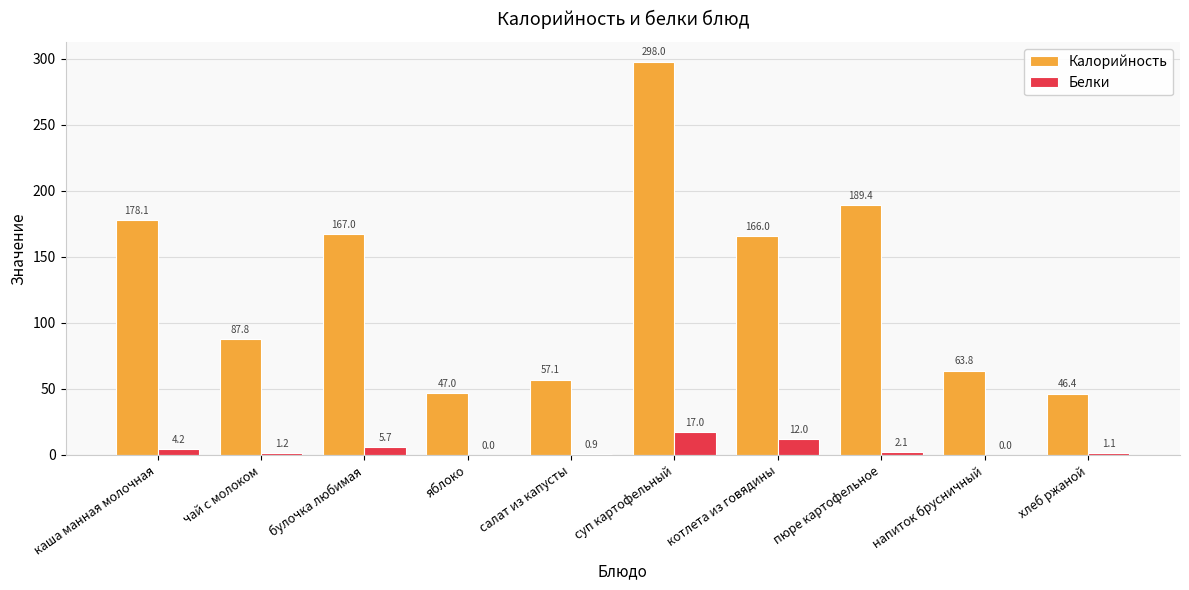

Between каша манная молочная and пюре картофельное, which series saw the biggest shift?

Калорийность